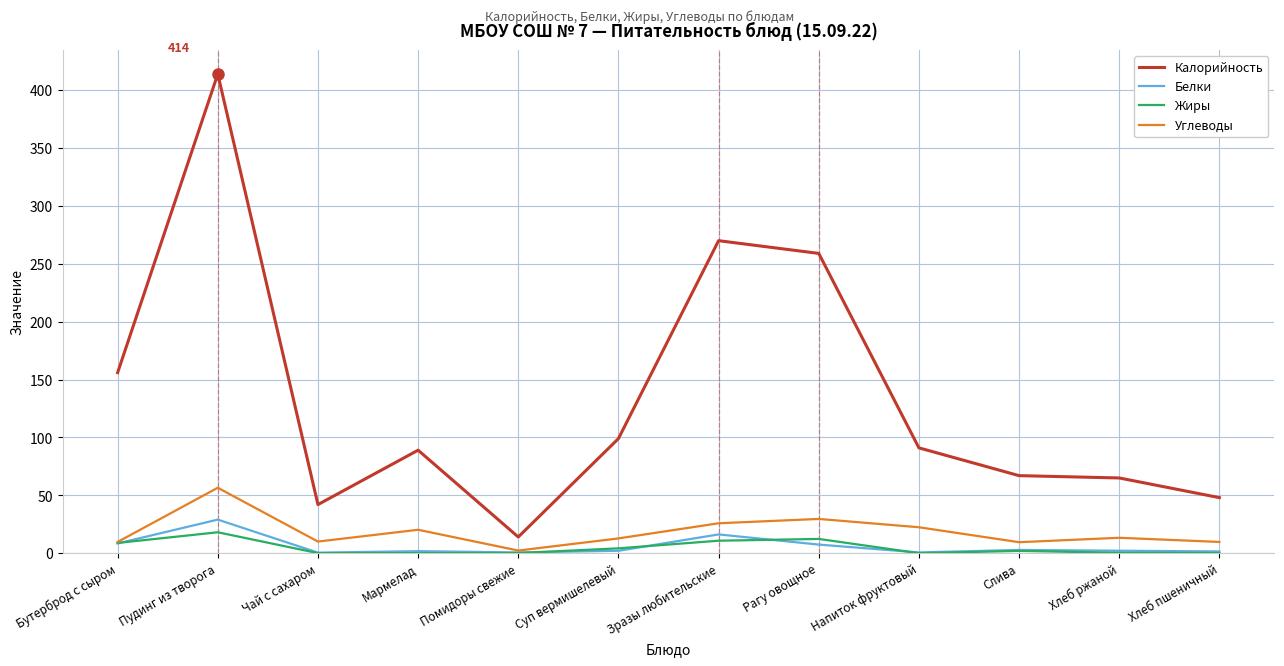

What is the difference between the Калорийность values at Суп вермишелевый and Бутерброд с сыром?

57.0